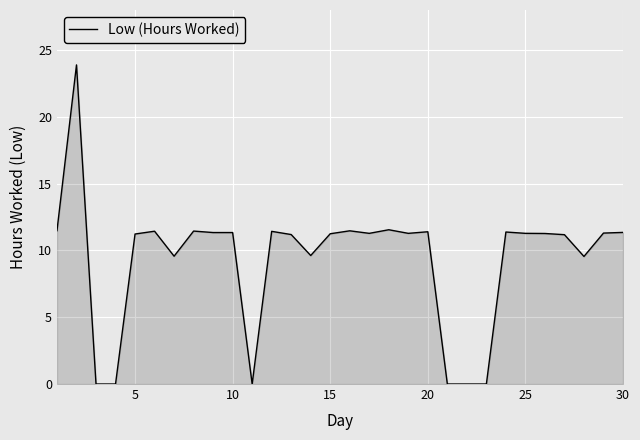

What is the difference between the maximum and minimum values?

23.9